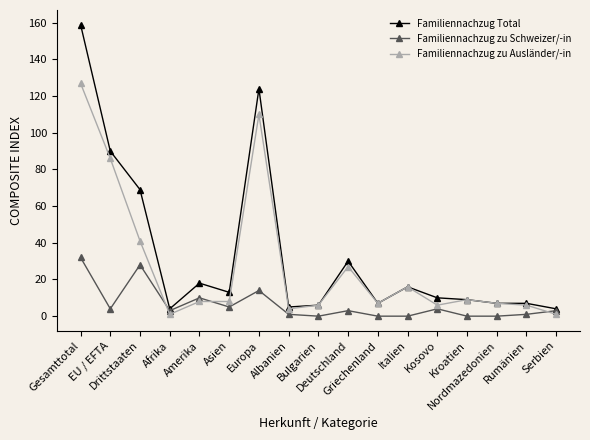

What is the sum of all Familiennachzug zu Ausländer/-in values?

470